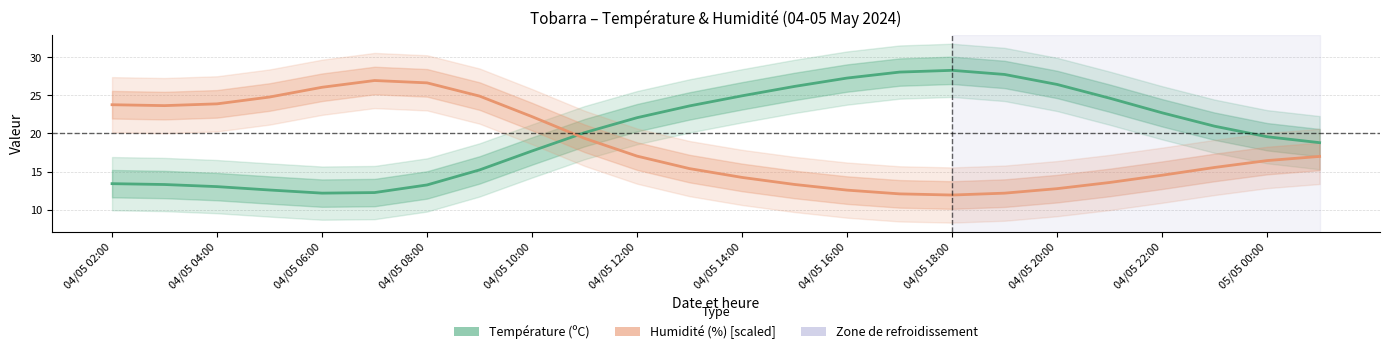

What is the total value across all series at 04/05 12:00?

39.2